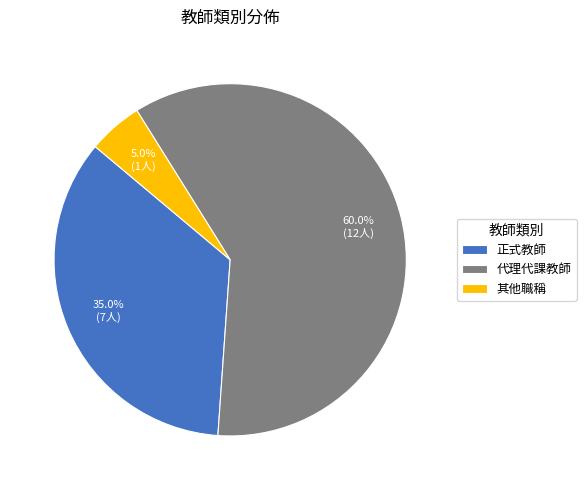

To the nearest percent, what portion does 正式教師 represent?

35%